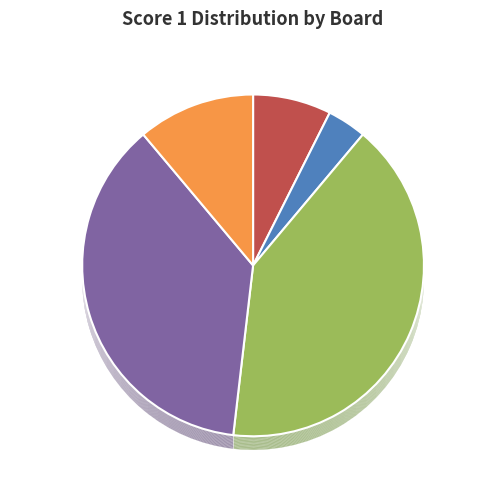

Between Board 5 and Board 4, which is larger?

Board 4